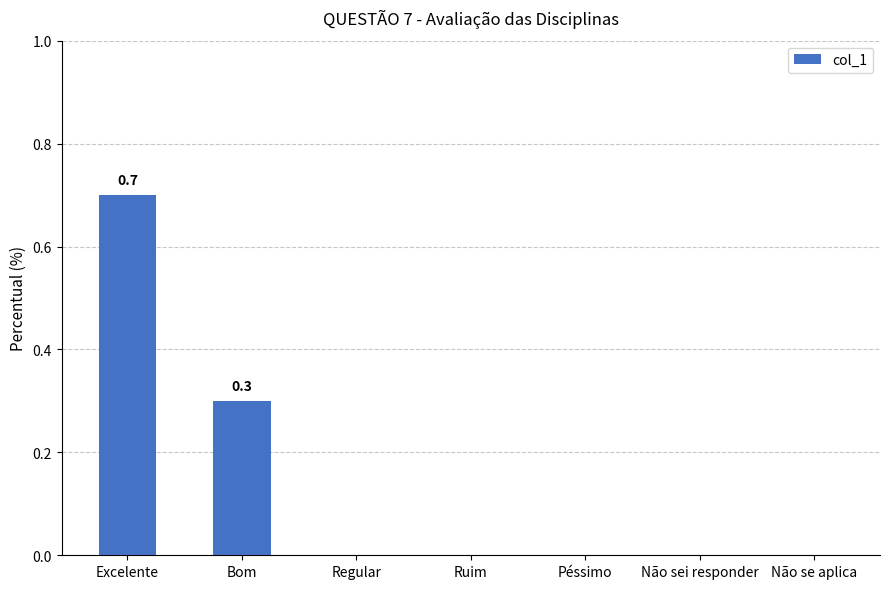

What is the maximum value shown in the chart?

0.7